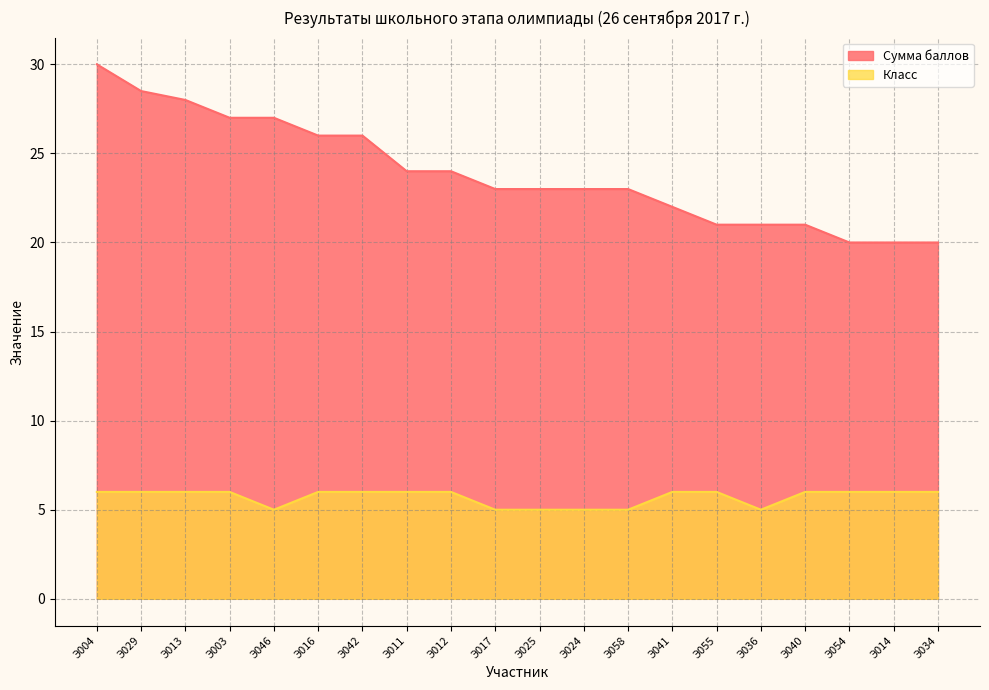

True or false: Класс and Сумма баллов intersect in this chart.

False